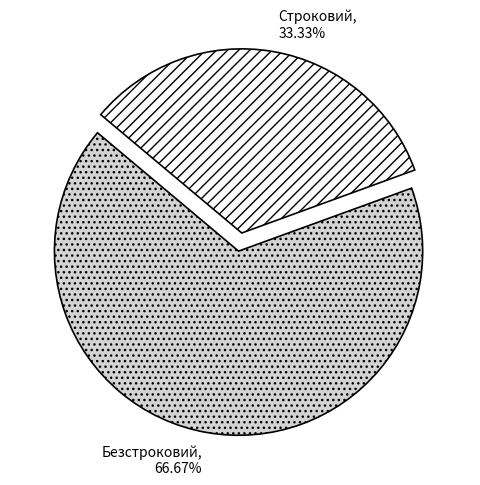

Combined, what portion of the pie is Безстроковий and Строковий?

100.0%